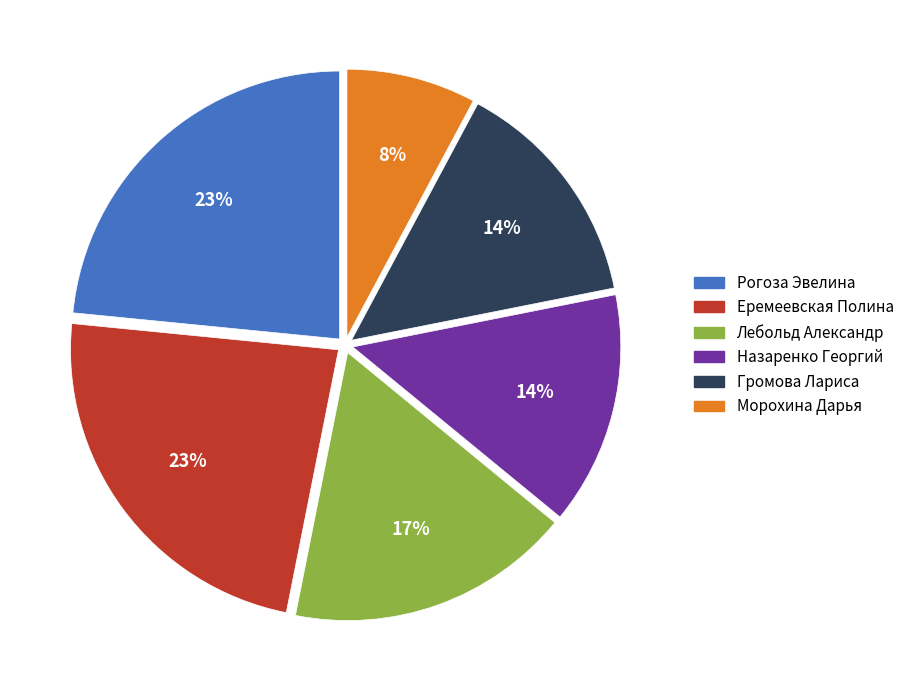

How many segments does this pie chart have?

6